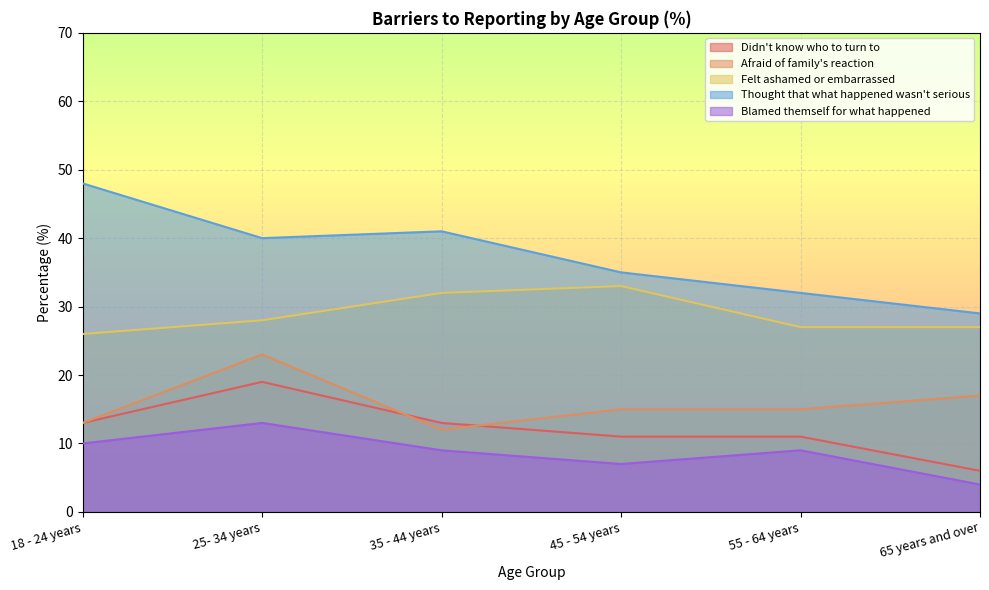

Where is the first local maximum for Thought that what happened wasn't serious?

35 - 44 years